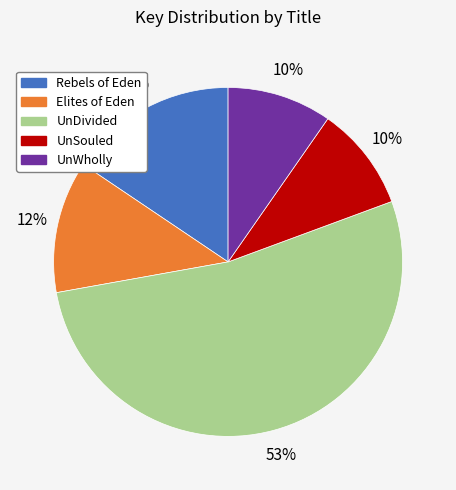

Which slice is the largest?

UnDivided